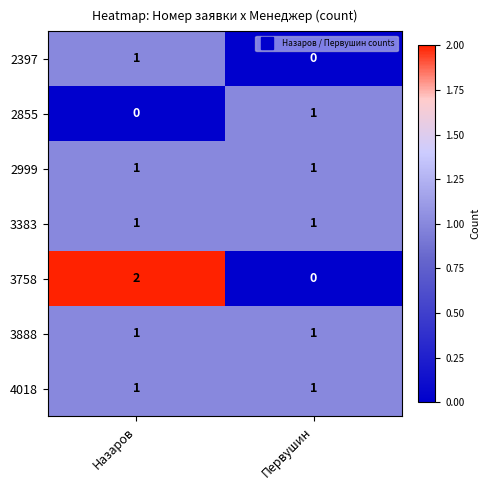

True or false: 3383 has a value of 1 at Первушин.

True